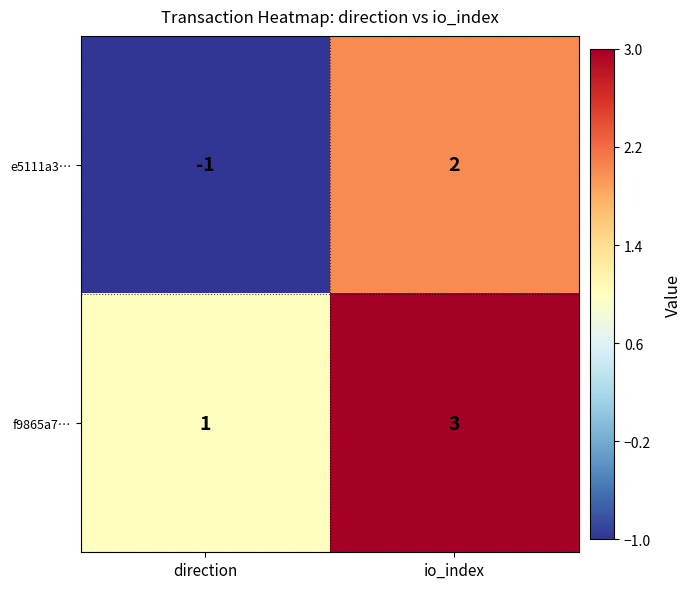

What is the smallest value displayed?

-1